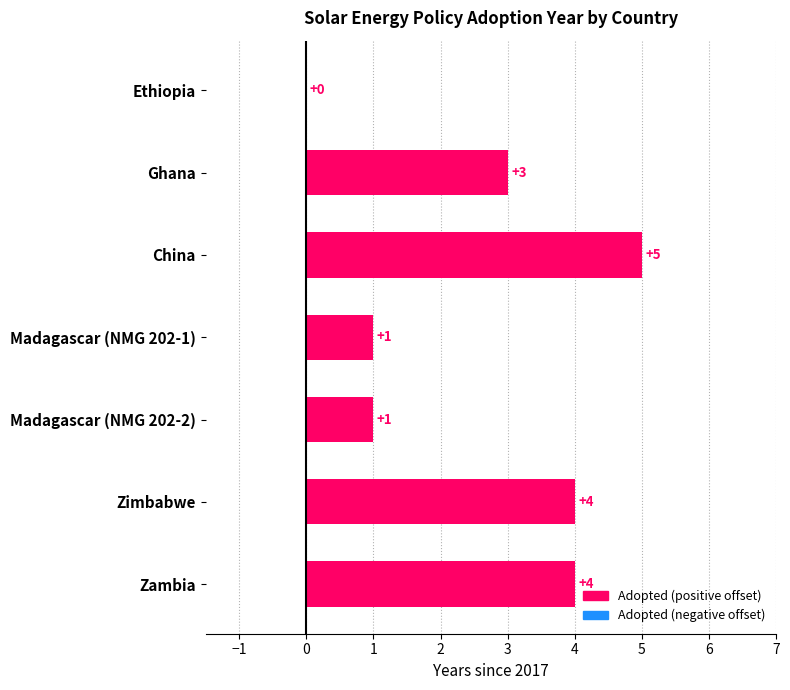

At which category does the chart reach its peak across all series?

China